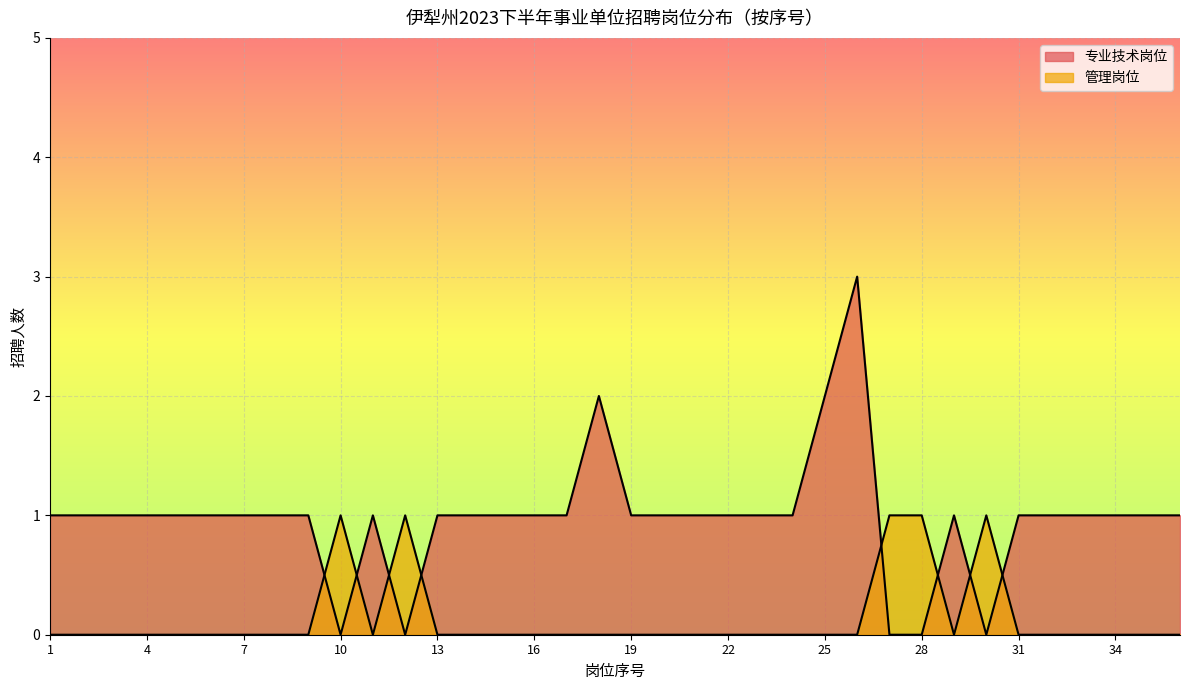

How many values in the 专业技术岗位 series exceed 1?

3